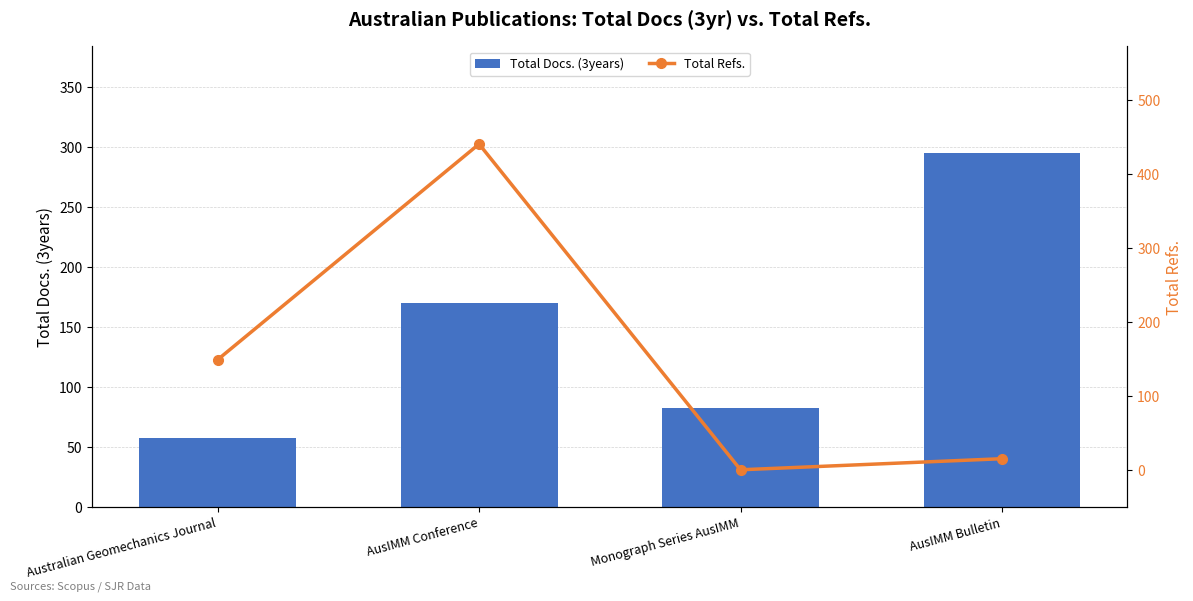

Which series has the widest spread of values?

Total Refs.